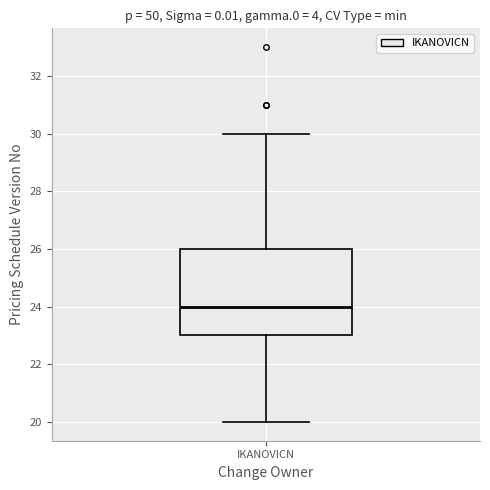

Transcribe this box plot: give where the median line is, the range the box spans, and where the two whiskers end, as read against the y-axis. The values are not printed on the chart, so give them approximately, as read against the axis.

median 24, box 23 to 26, whiskers 20 to 30